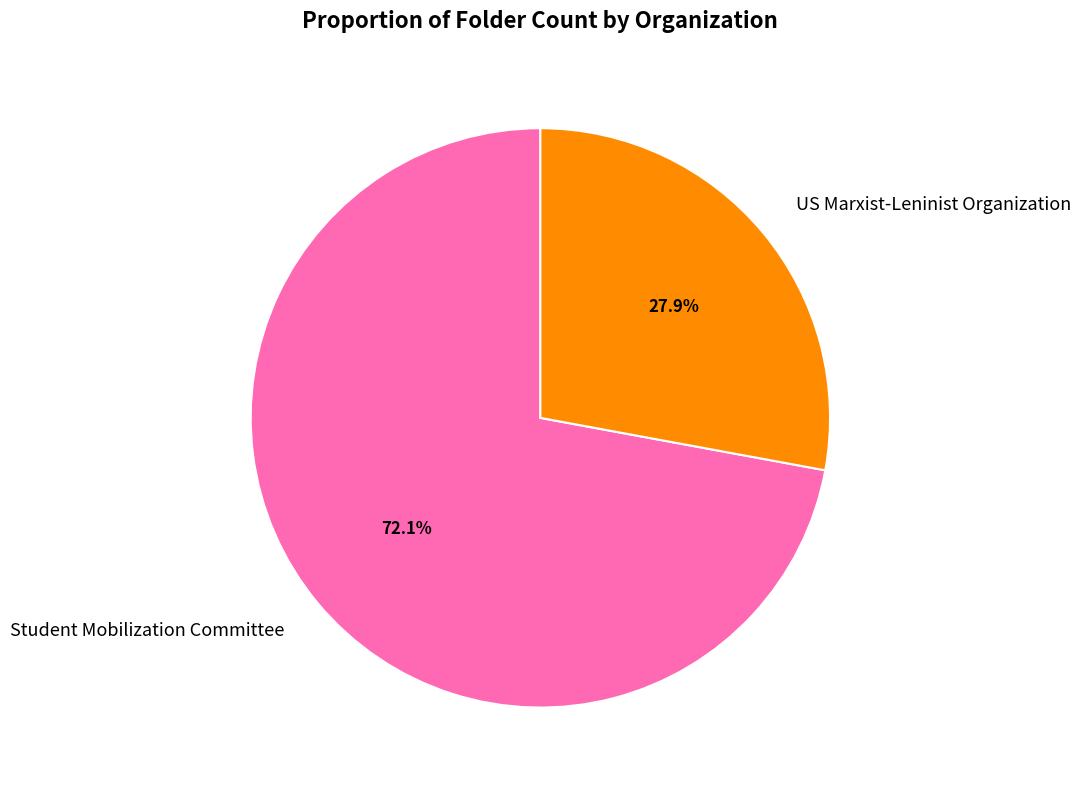

What is the largest slice in the pie chart?

Student Mobilization Committee